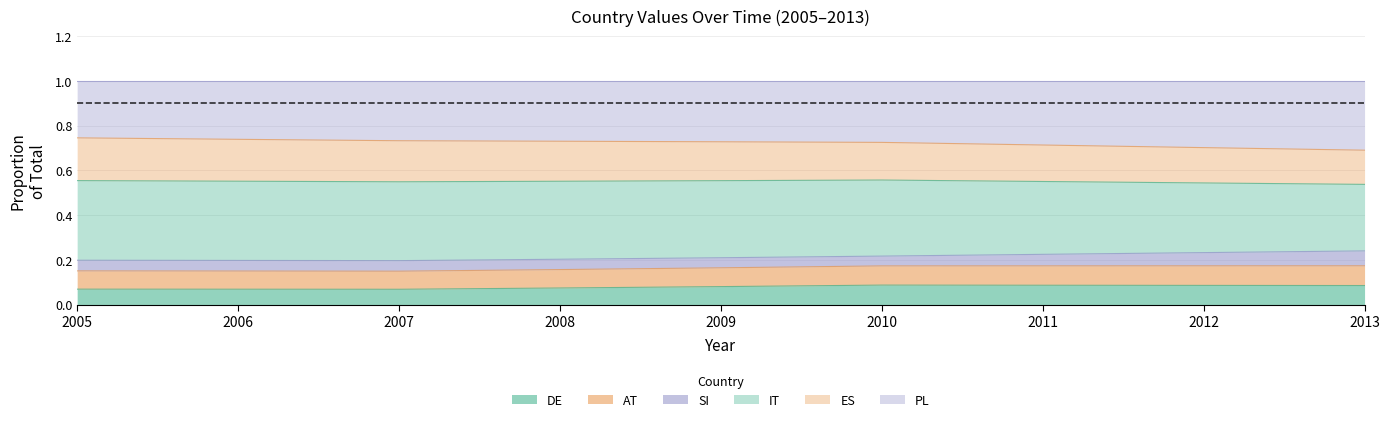

Which category has the lowest value in the DE series?

2007